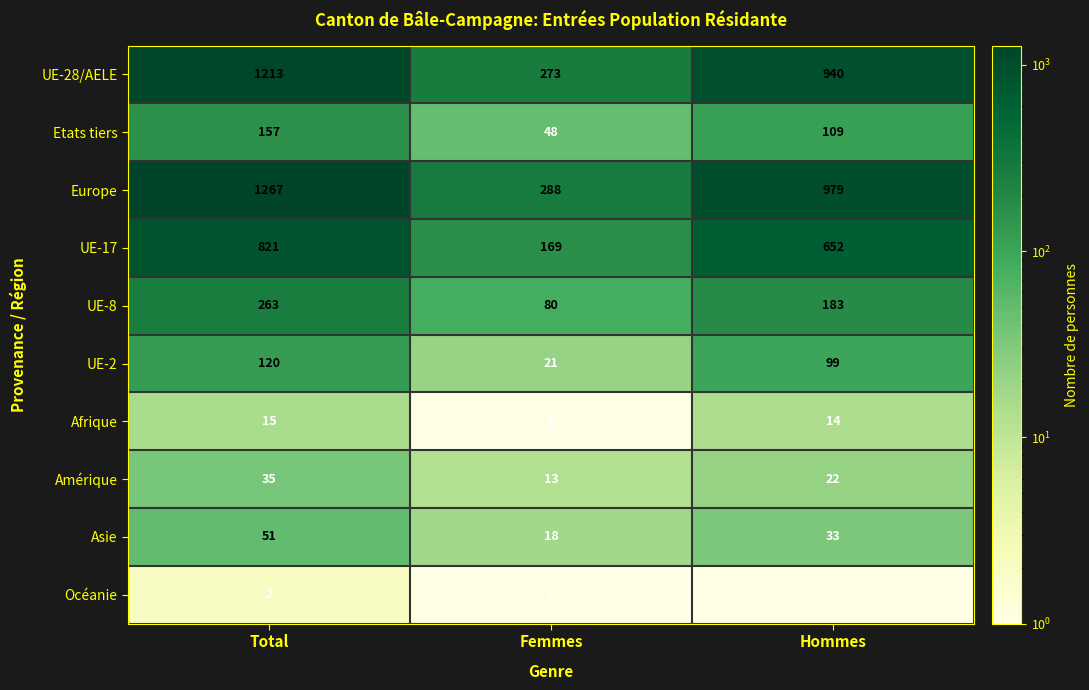

How many data points does each series have?

3